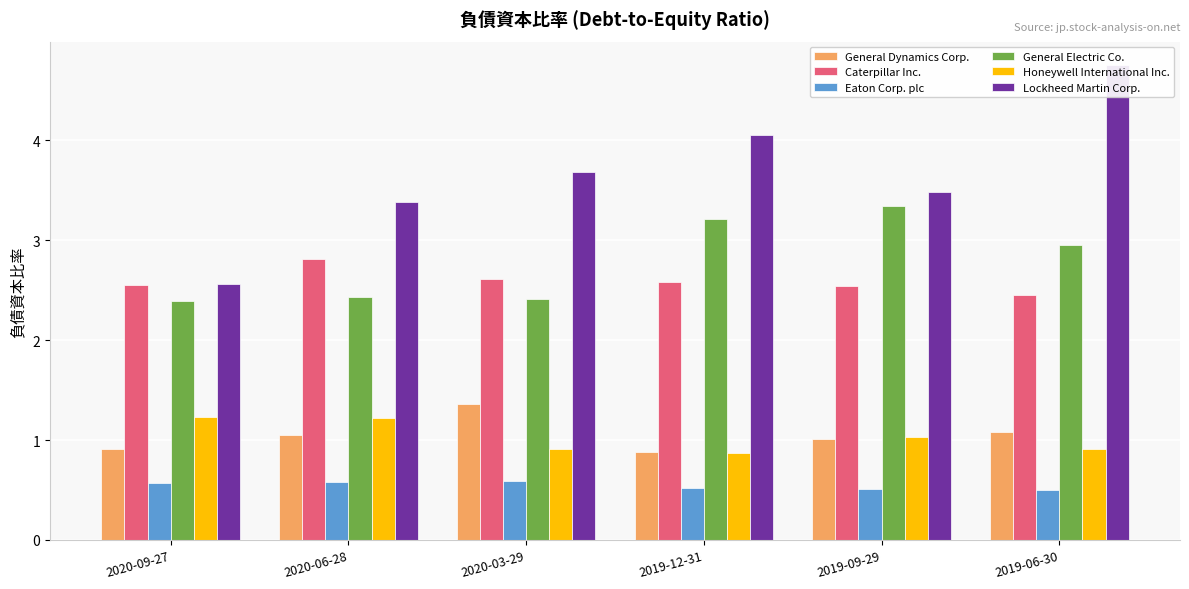

What is the label of the 3rd bar from the right?

2019-12-31